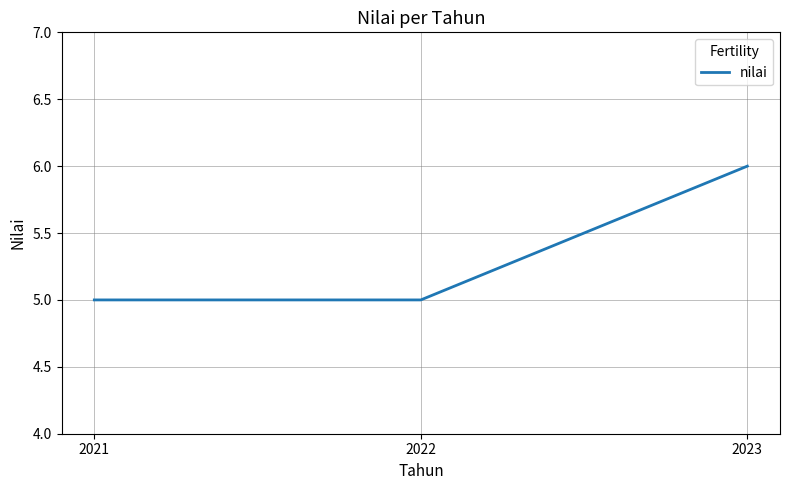

How many values are between 5 and 6?

3